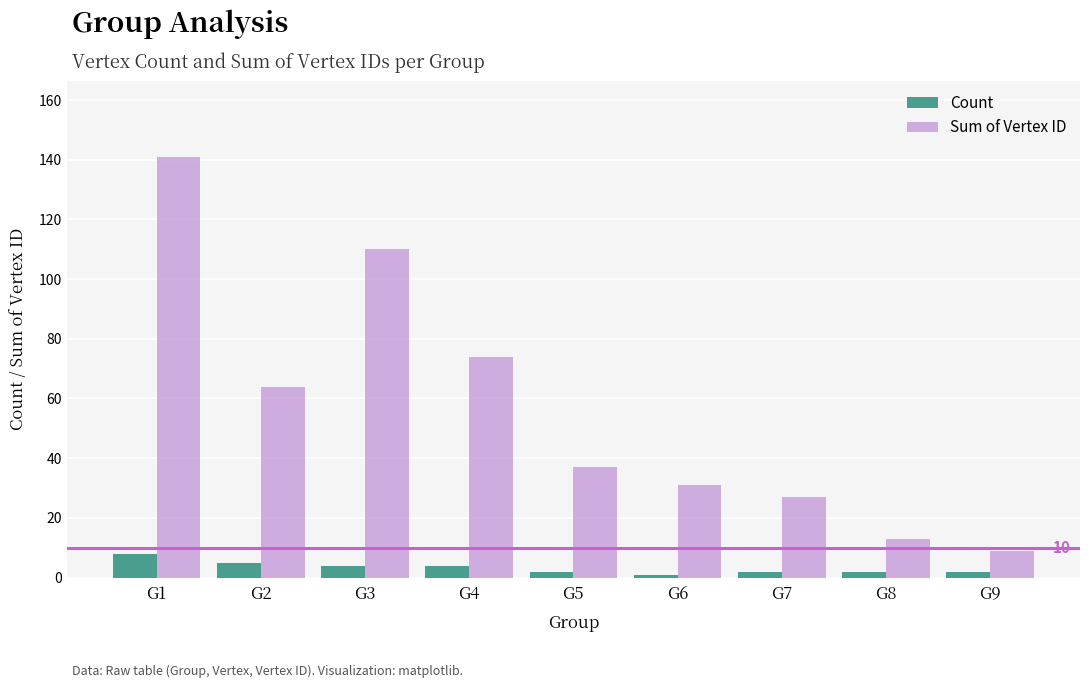

How many bars are there in total?

18